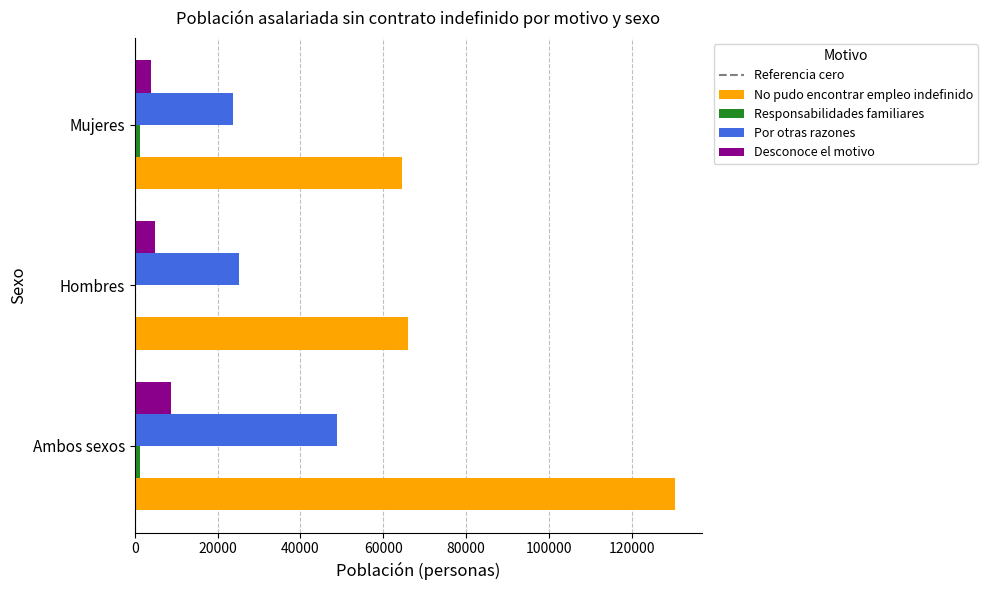

What is the greatest value displayed?

130326